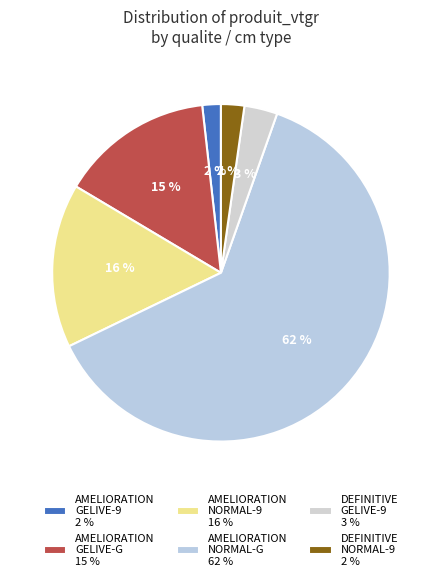

To the nearest percent, what is the average slice percentage?

17%